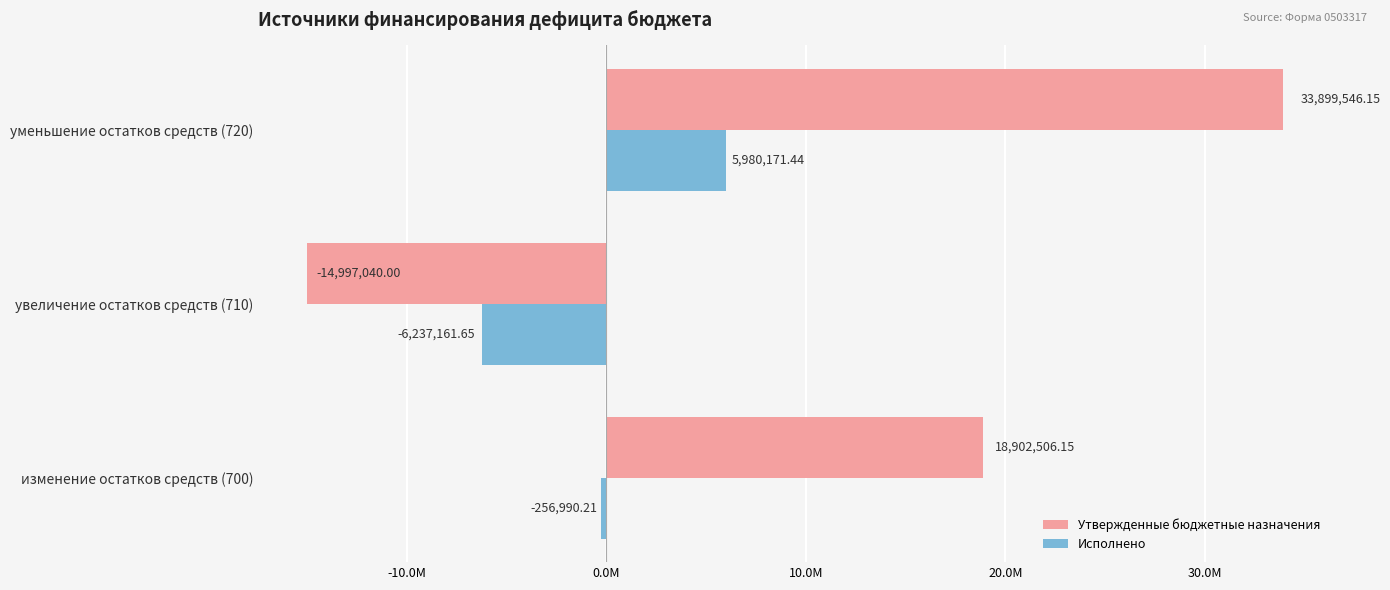

List the series in order of their overall mean, highest first.

Утвержденные бюджетные назначения, Исполнено